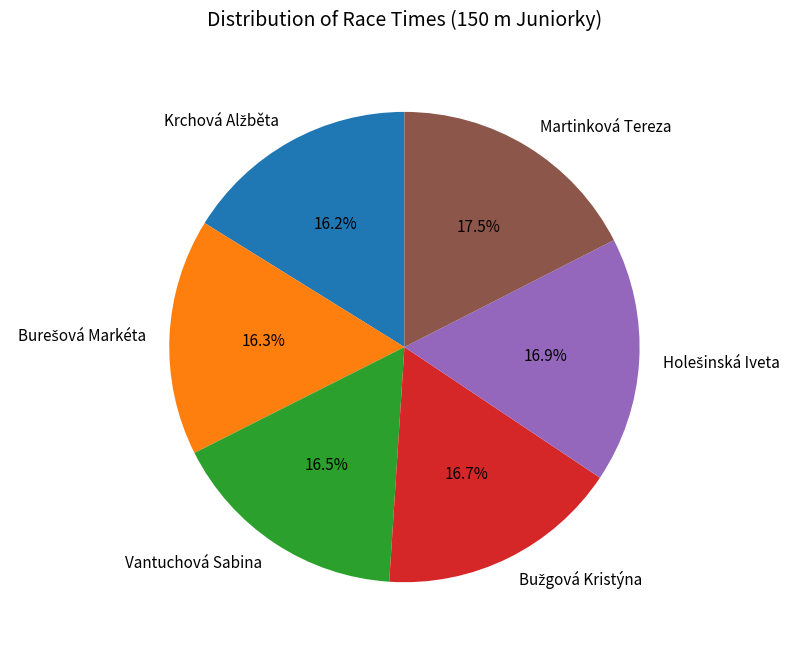

Is there any slice that represents more than half of the pie?

No